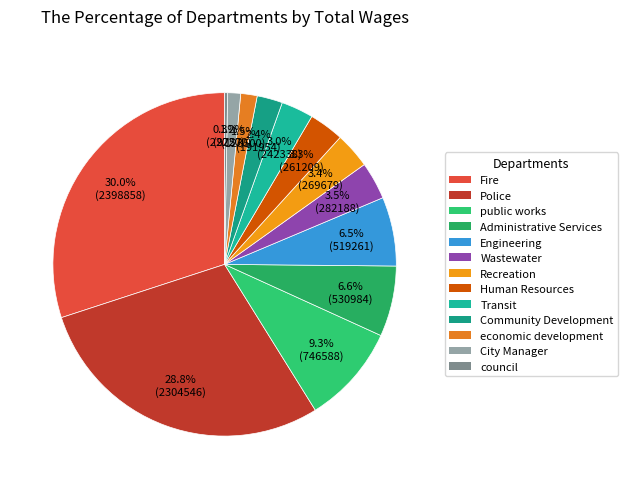

Which has a higher value, Community Development or Fire?

Fire